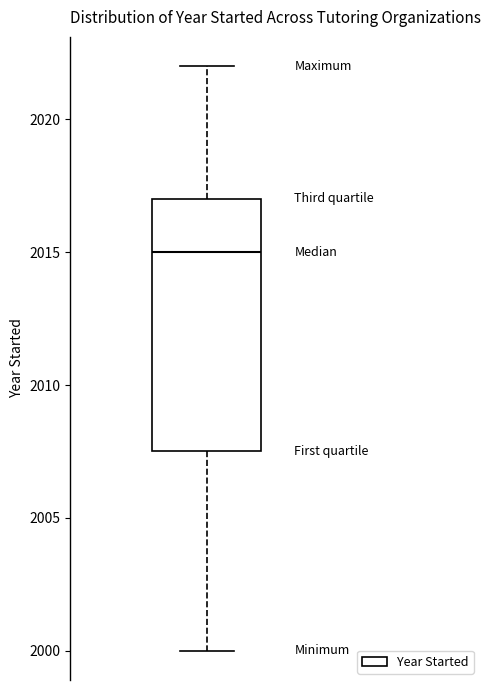

Where does the lower whisker of the box end on the y-axis? The values are not printed on the chart, so give them approximately, as read against the axis.

2000.0